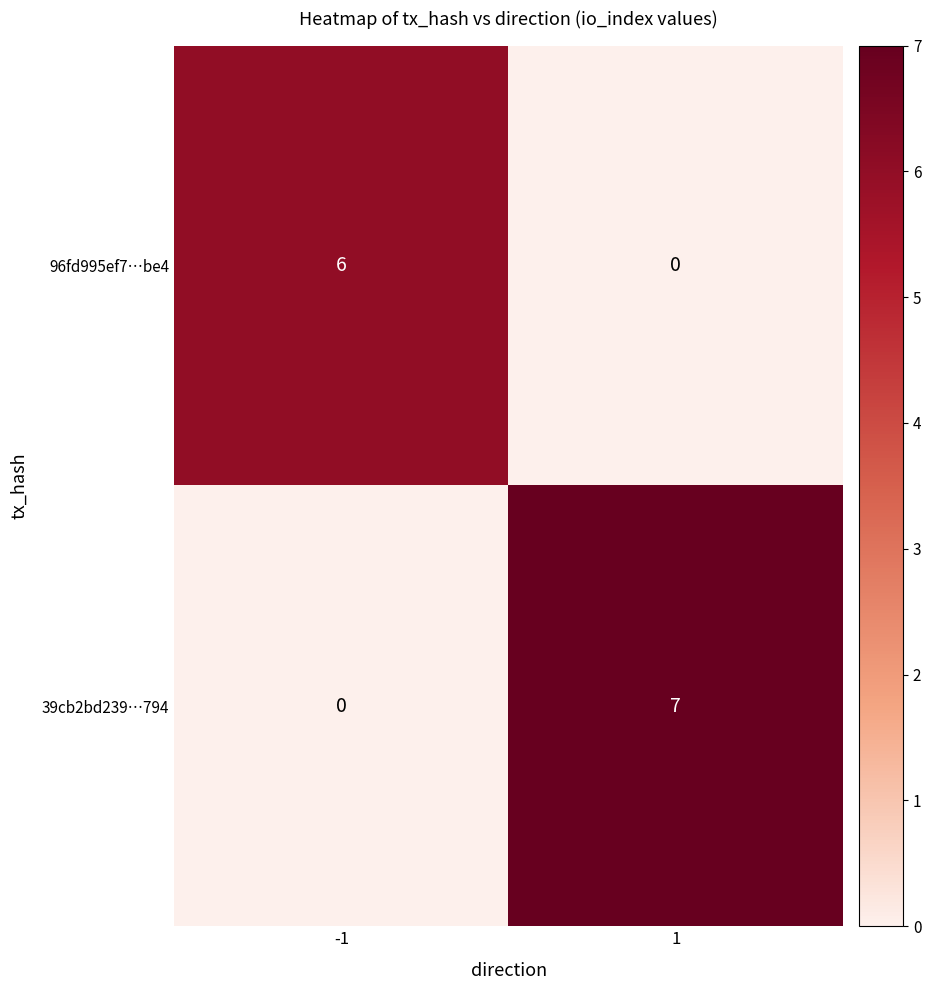

Read the 96fd995ef7…be4 value at -1.

6